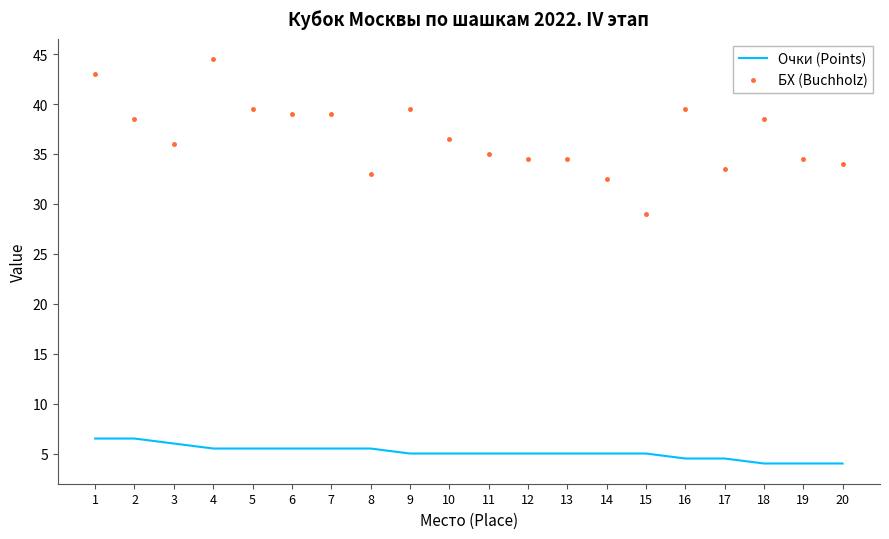

What is the maximum value shown in the chart?

44.5